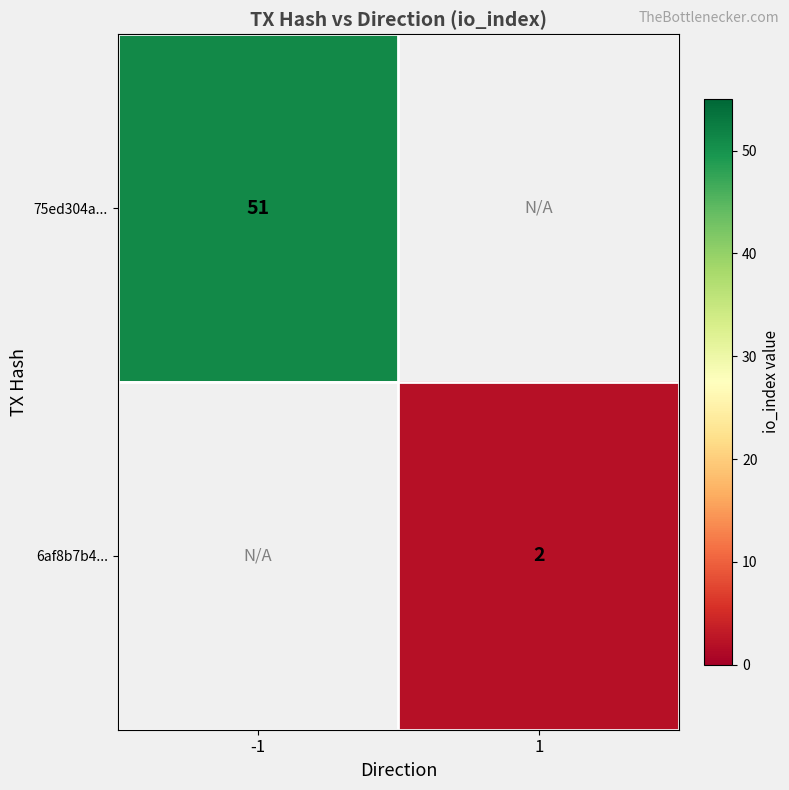

True or false: 75ed304a... has a value of 82 at -1.

False